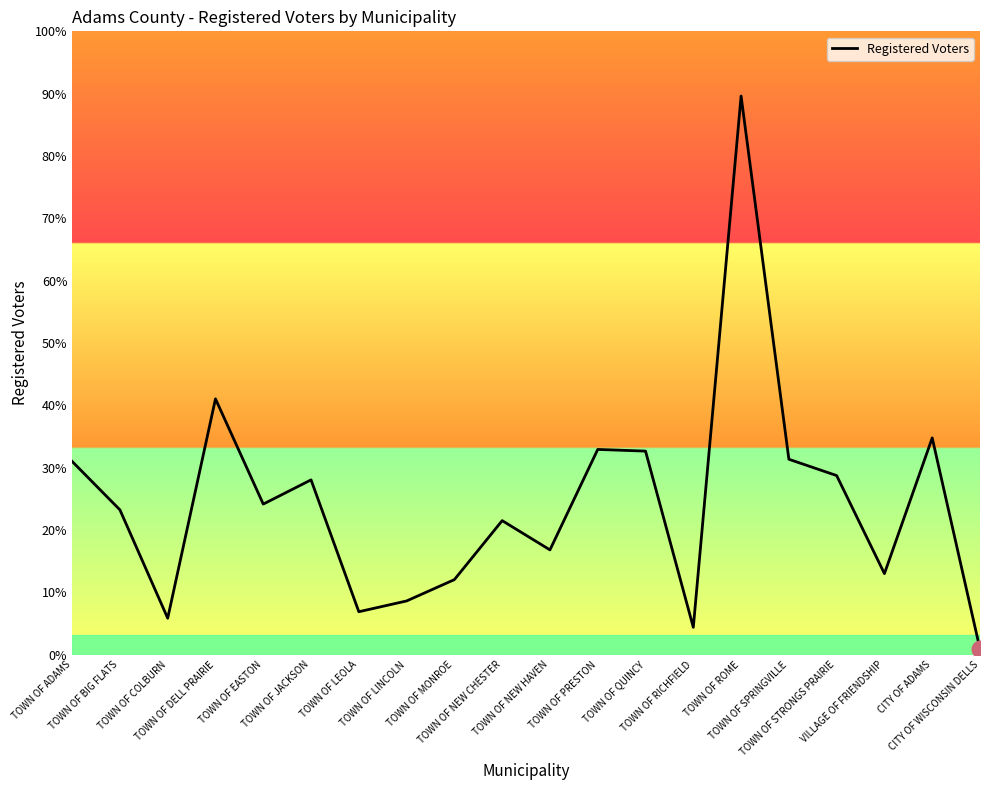

Reading left to right, transcribe all the data shown in this chart.

TOWN OF ADAMS=806	TOWN OF BIG FLATS=604	TOWN OF COLBURN=152	TOWN OF DELL PRAIRIE=1067	TOWN OF EASTON=628	TOWN OF JACKSON=729	TOWN OF LEOLA=179	TOWN OF LINCOLN=224	TOWN OF MONROE=313	TOWN OF NEW CHESTER=559	TOWN OF NEW HAVEN=437	TOWN OF PRESTON=856	TOWN OF QUINCY=849	TOWN OF RICHFIELD=114	TOWN OF ROME=2330	TOWN OF SPRINGVILLE=815	TOWN OF STRONGS PRAIRIE=747	VILLAGE OF FRIENDSHIP=338	CITY OF ADAMS=904	CITY OF WISCONSIN DELLS=23